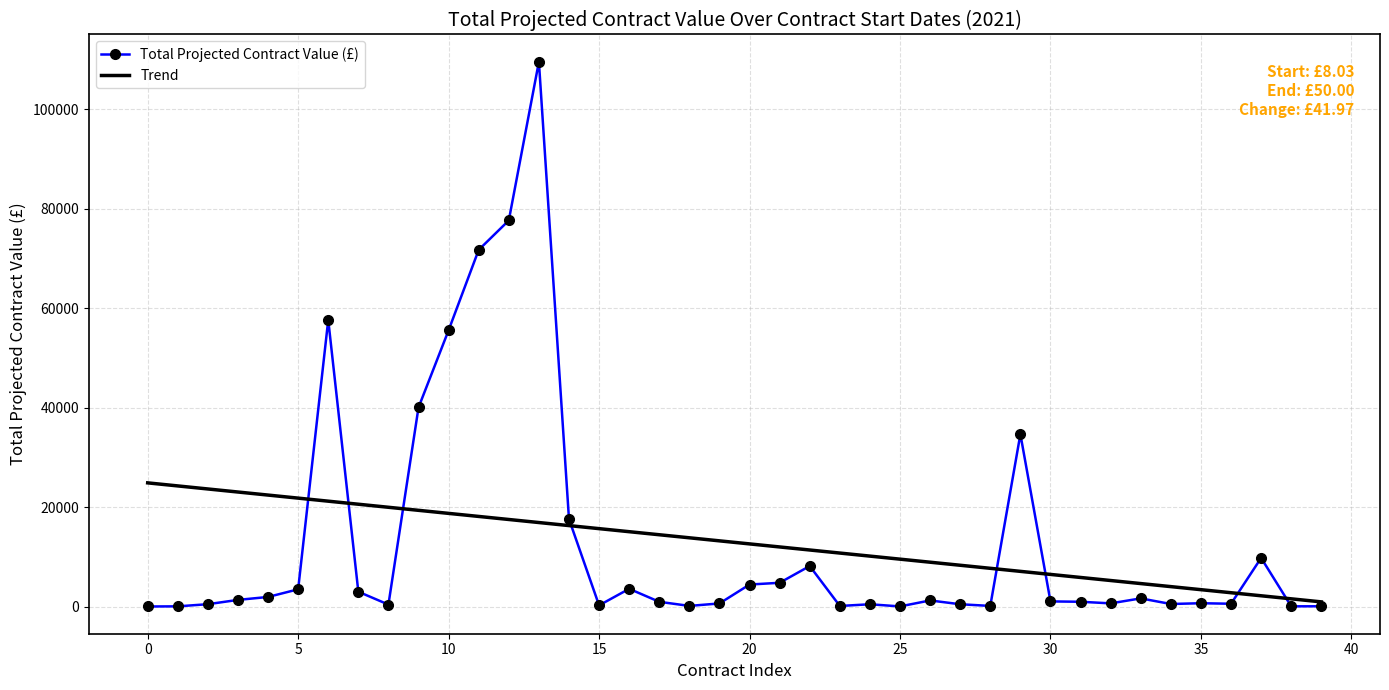

What is the greatest value displayed?

109567.3